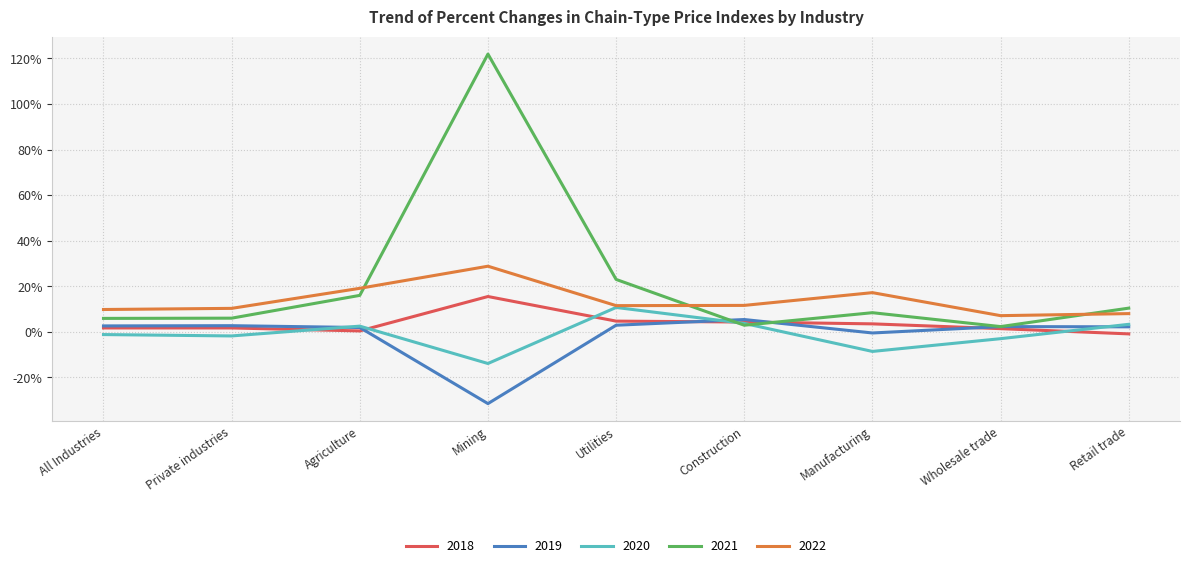

In 2021, how many points are higher than both neighbors (excluding endpoints)?

2